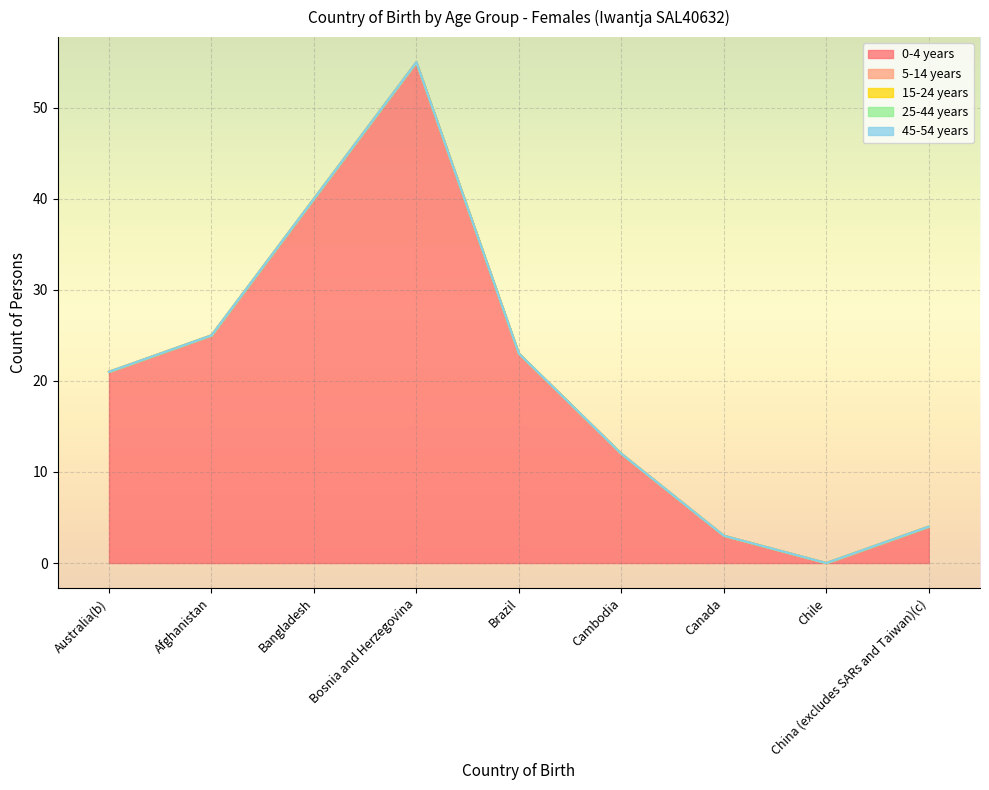

True or false: 5-14 years has more than 0 points higher than both neighbors.

False